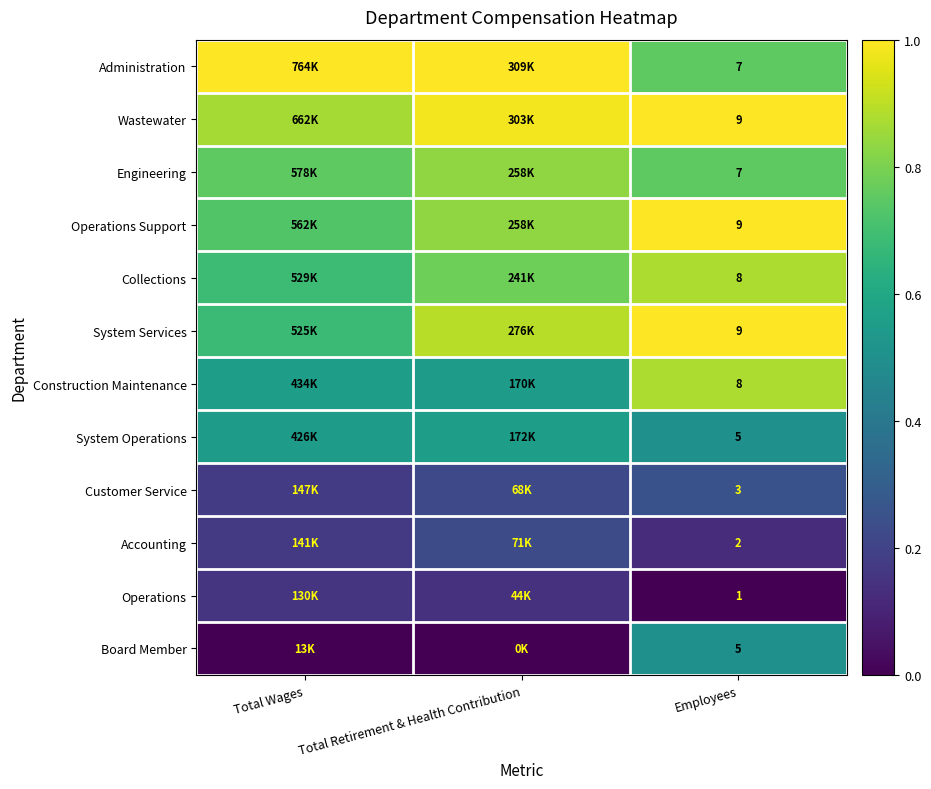

What is the spread (max minus min) of values at Employees?

8.0